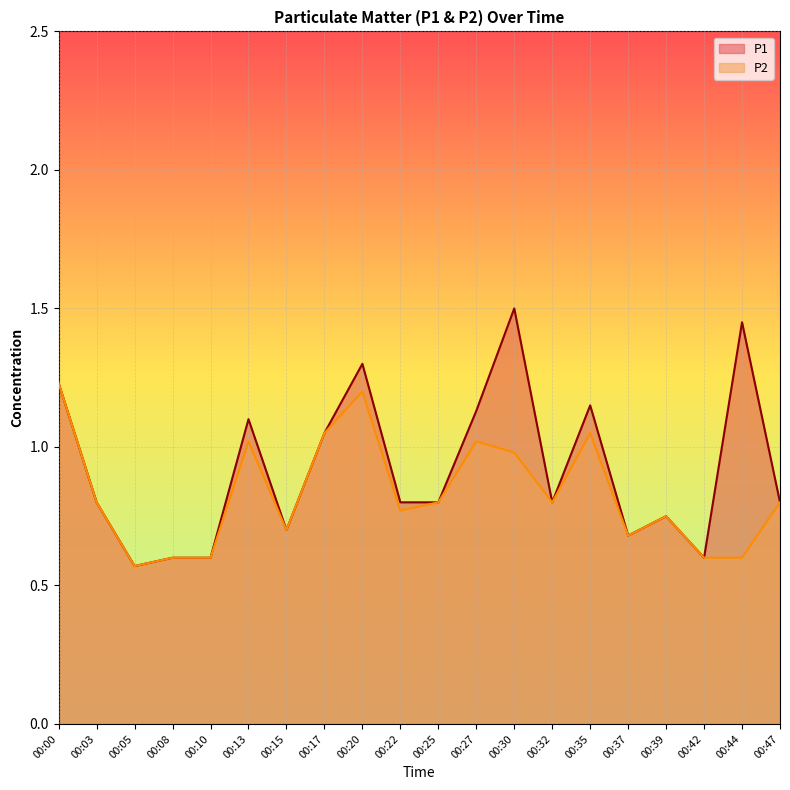

What are all the series names shown in the legend?

P1, P2